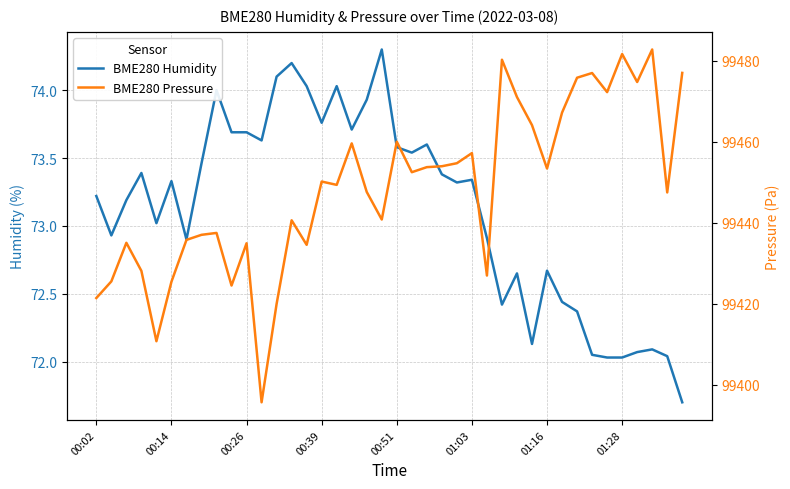

The BME280 Humidity series shows 73.7 at 9. True or false?

True